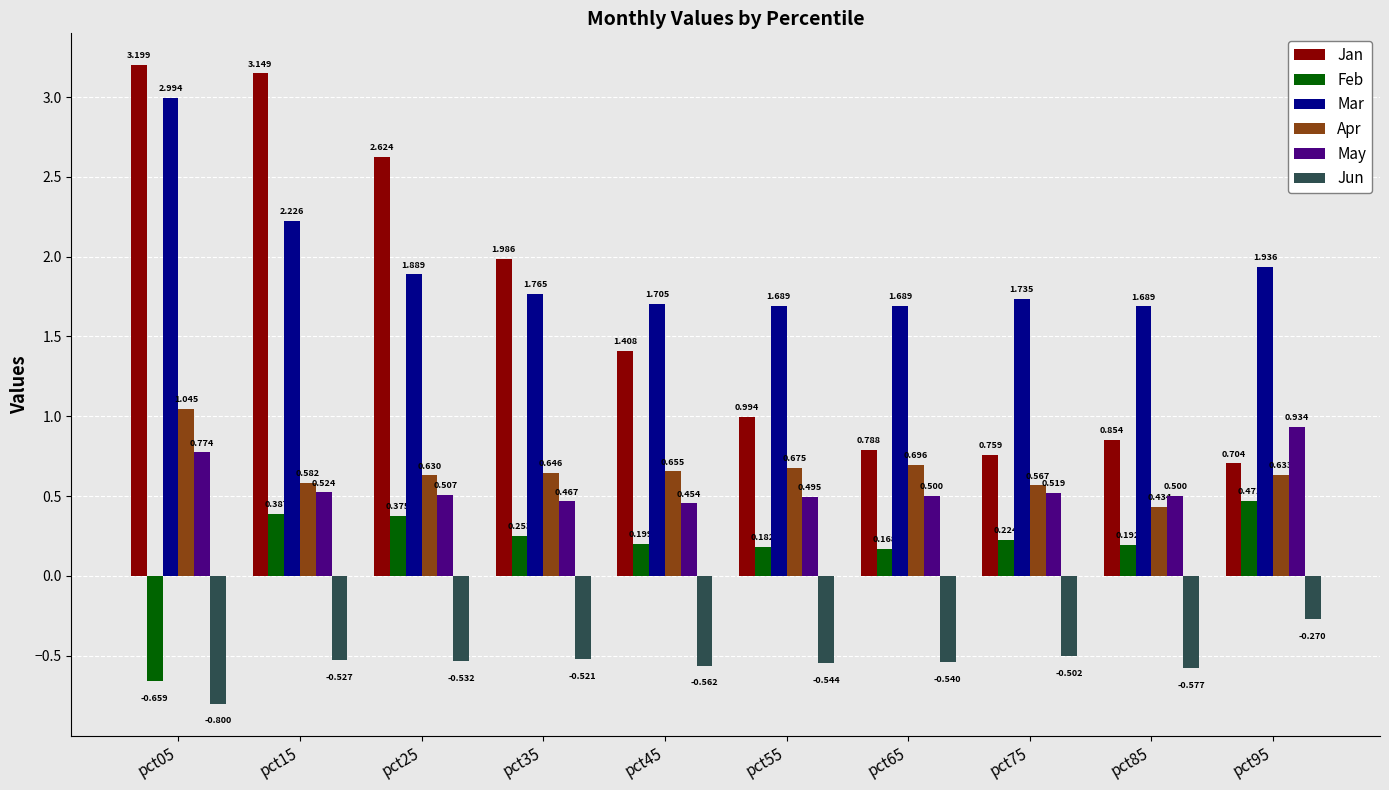

Between pct25 and pct65, which series saw the biggest shift?

Jan